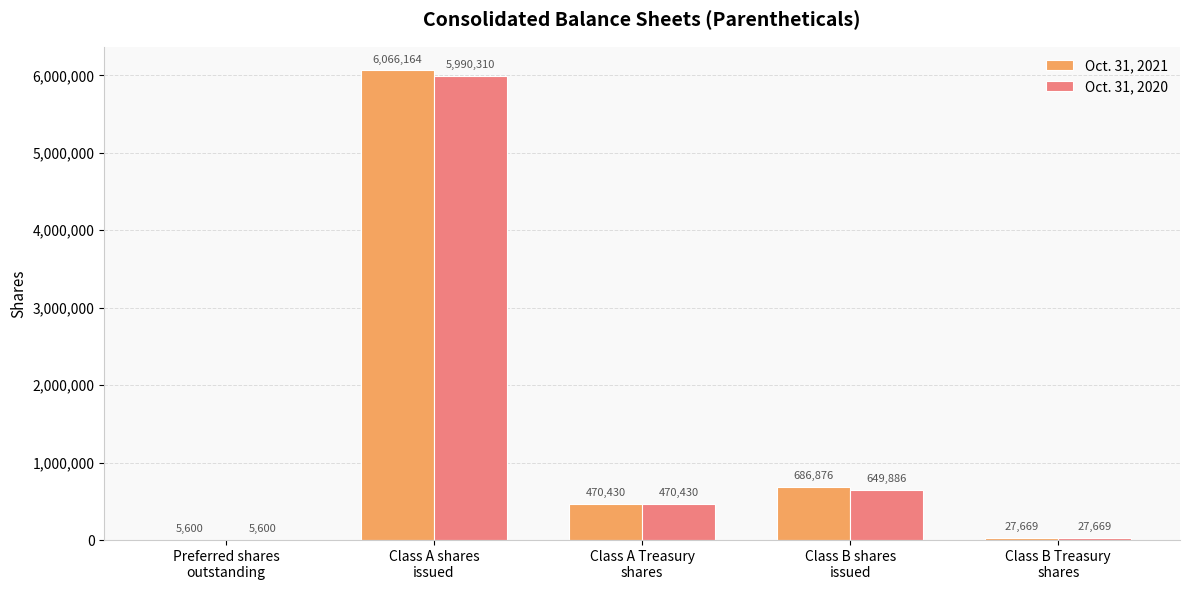

What is the greatest value displayed?

6066164